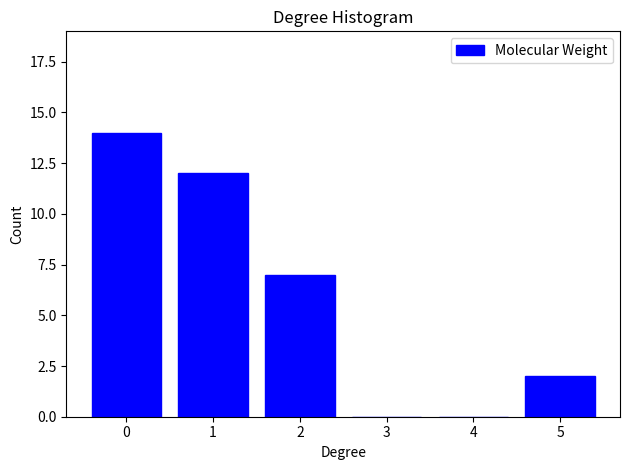

Reading left to right, transcribe all the data shown in this chart.

0=14	1=12	2=7	3=0	4=0	5=2